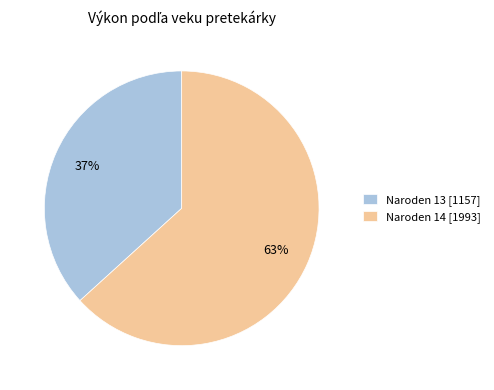

Do Naroden 13 [1157] and Naroden 14 [1993] together represent more than half of the pie?

Yes